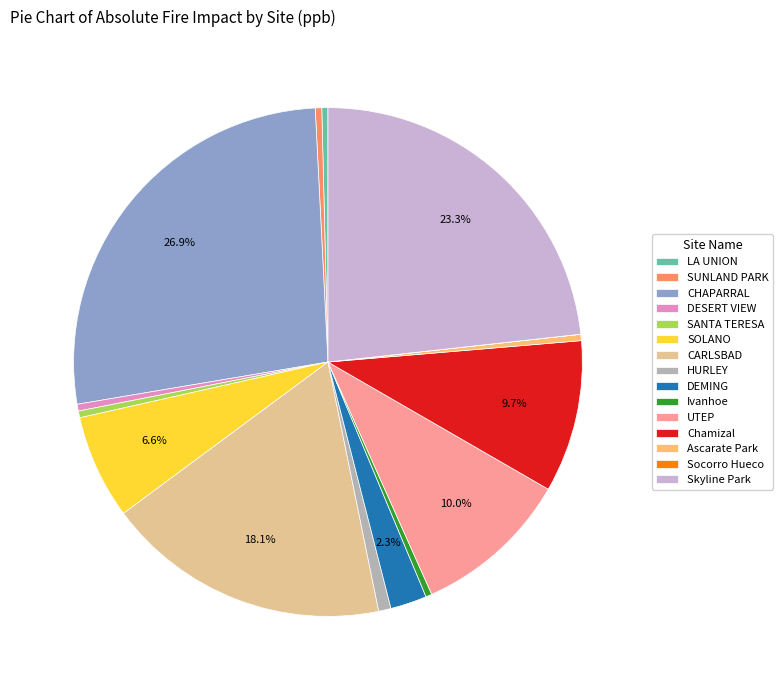

Is the sum of Ascarate Park and CHAPARRAL greater than half?

No